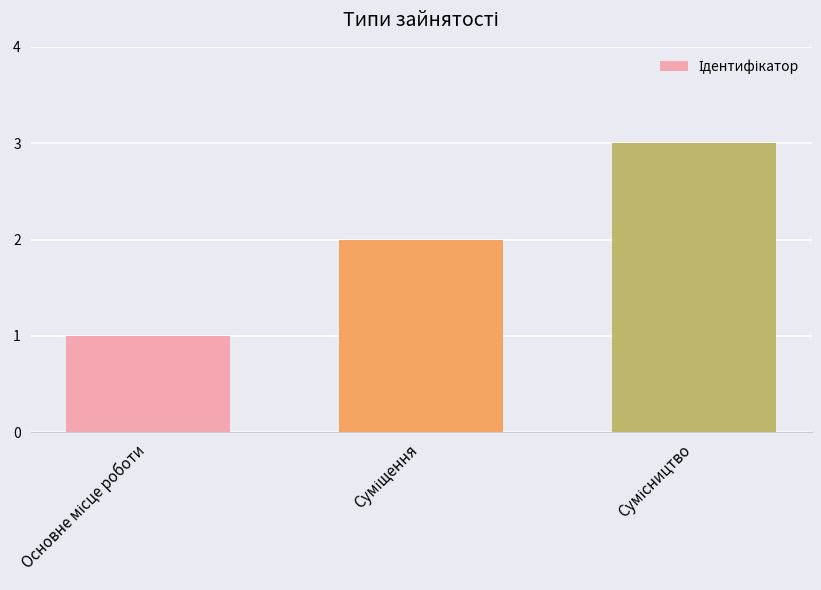

What is the maximum value shown in the chart?

3